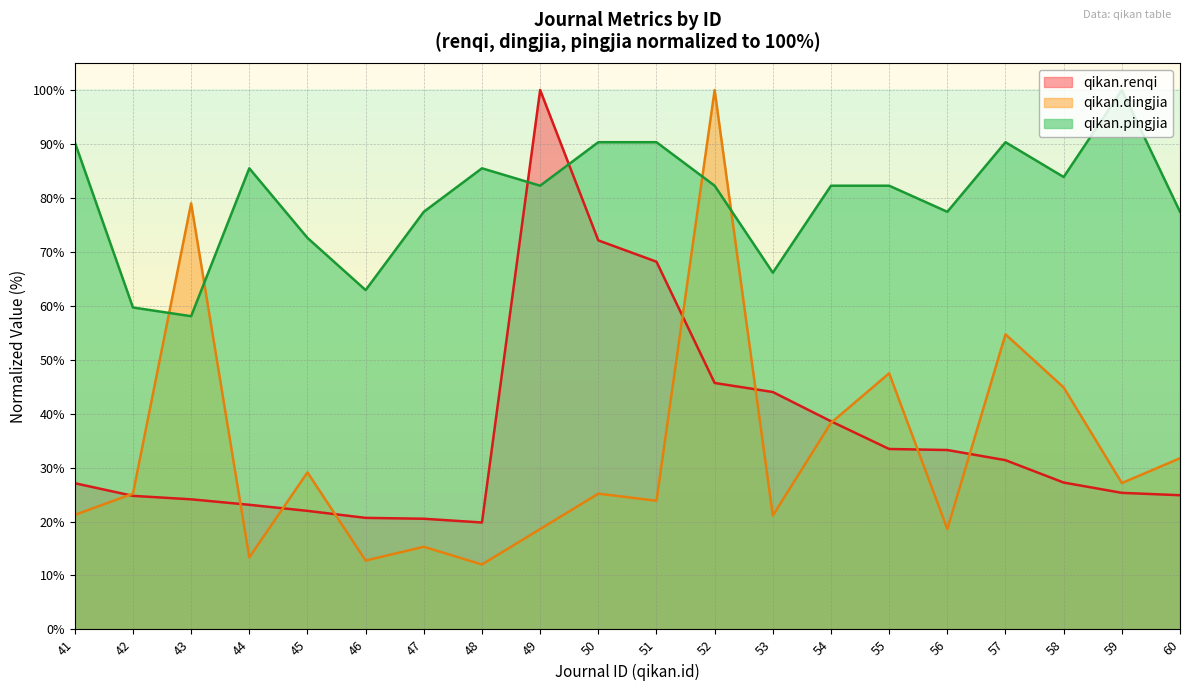

How many interior local valleys does the qikan.pingjia series have?

6